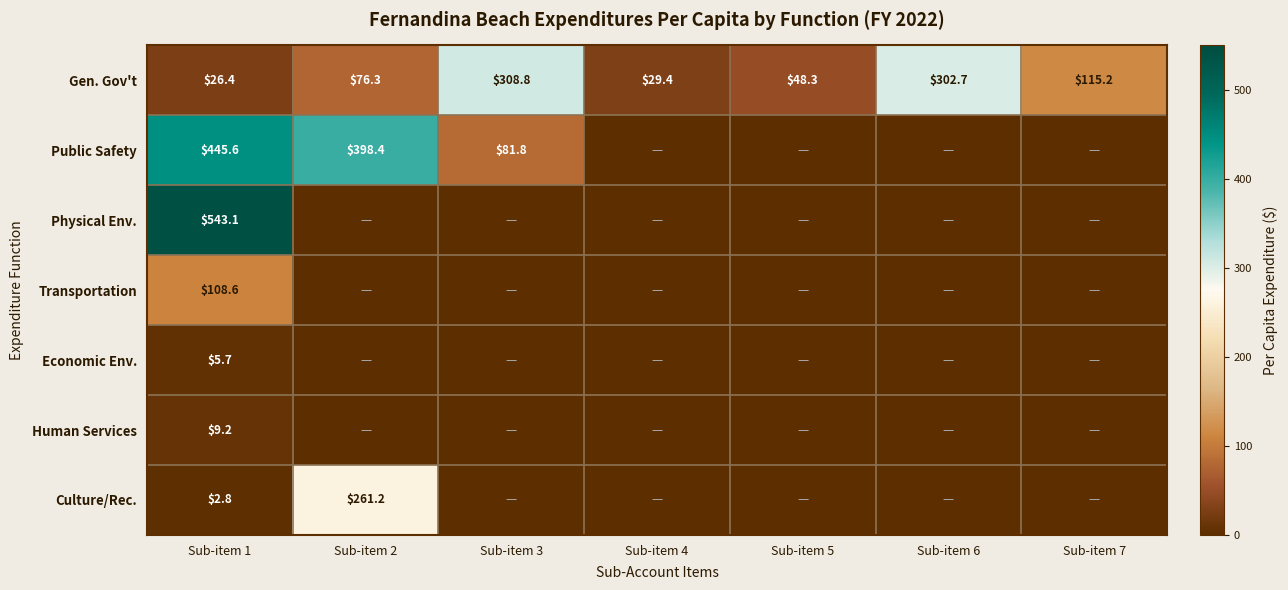

How many values in the Gen. Gov't series are below 76?

3